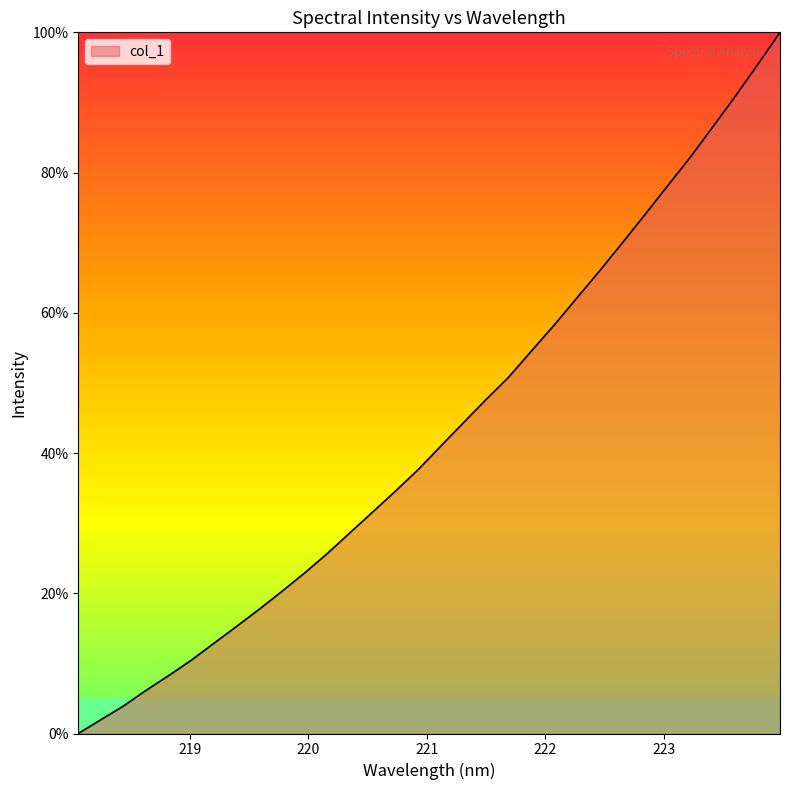

What is the greatest value displayed?

100.0